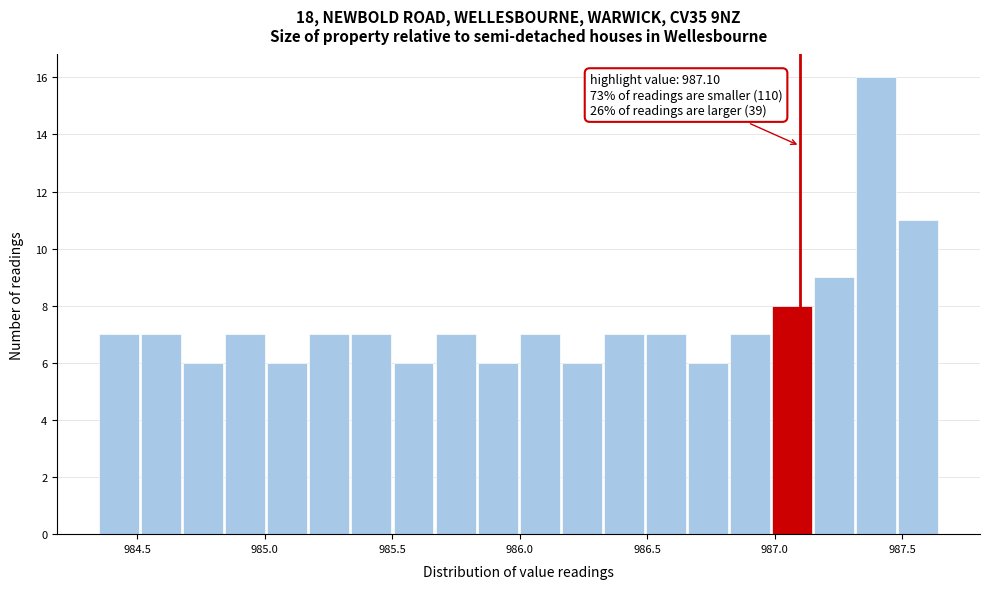

Read against the x-axis, roughly where is the centre of the tallest bar?

987.40